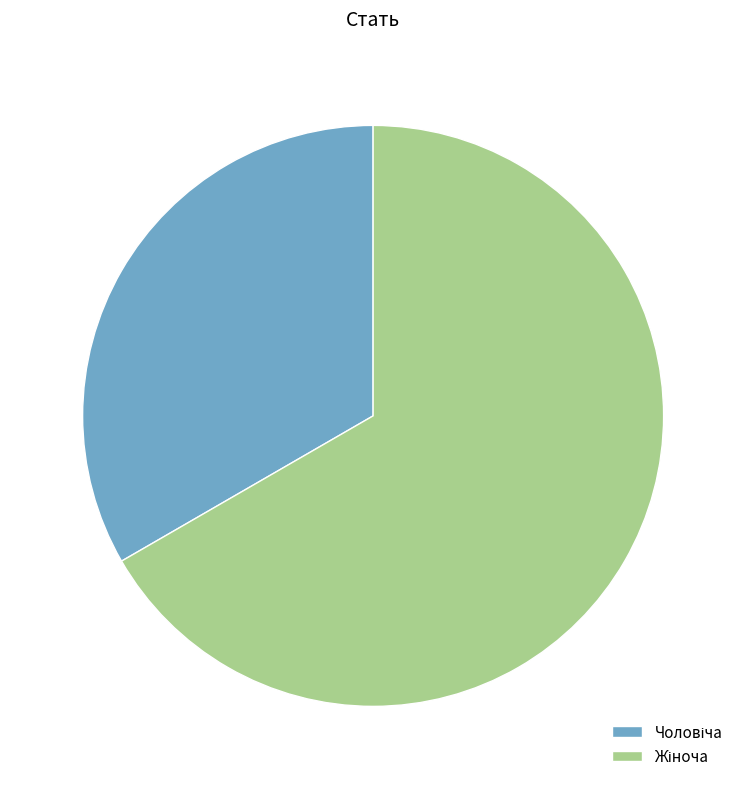

Count the number of slices in the pie.

2